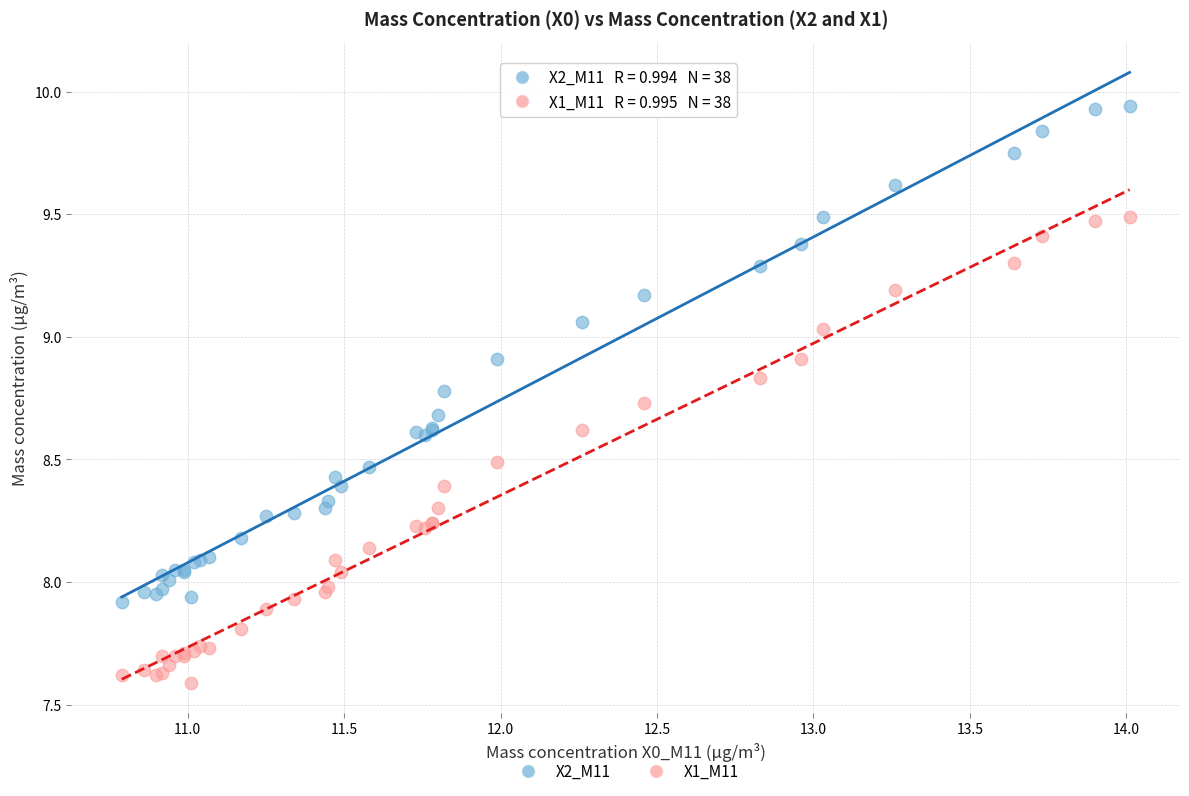

Which series contains the highest Y value?

X2_M11